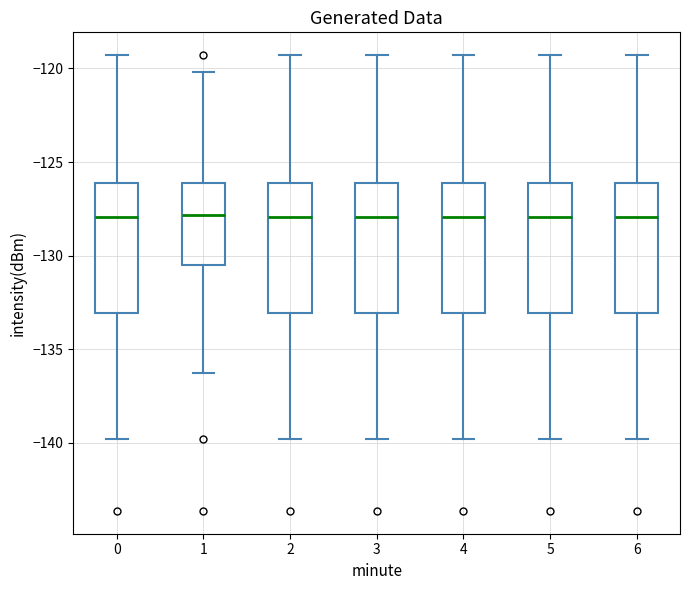

Reading left to right, transcribe this box plot: for each box, give where its median line is, the range the box spans, and where its two whiskers end, as read against the y-axis. The values are not printed on the chart, so give them approximately, as read against the axis.

0: median -128.0, box -133.0 to -126.0, whiskers -140.0 to -119.5
1: median -128.0, box -130.5 to -126.0, whiskers -136.5 to -120.0
2: median -128.0, box -133.0 to -126.0, whiskers -140.0 to -119.5
3: median -128.0, box -133.0 to -126.0, whiskers -140.0 to -119.5
4: median -128.0, box -133.0 to -126.0, whiskers -140.0 to -119.5
5: median -128.0, box -133.0 to -126.0, whiskers -140.0 to -119.5
6: median -128.0, box -133.0 to -126.0, whiskers -140.0 to -119.5